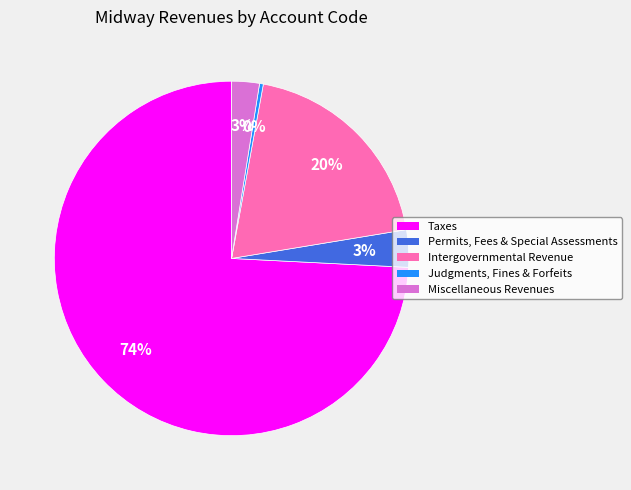

Between Taxes and Permits, Fees & Special Assessments, which is larger?

Taxes